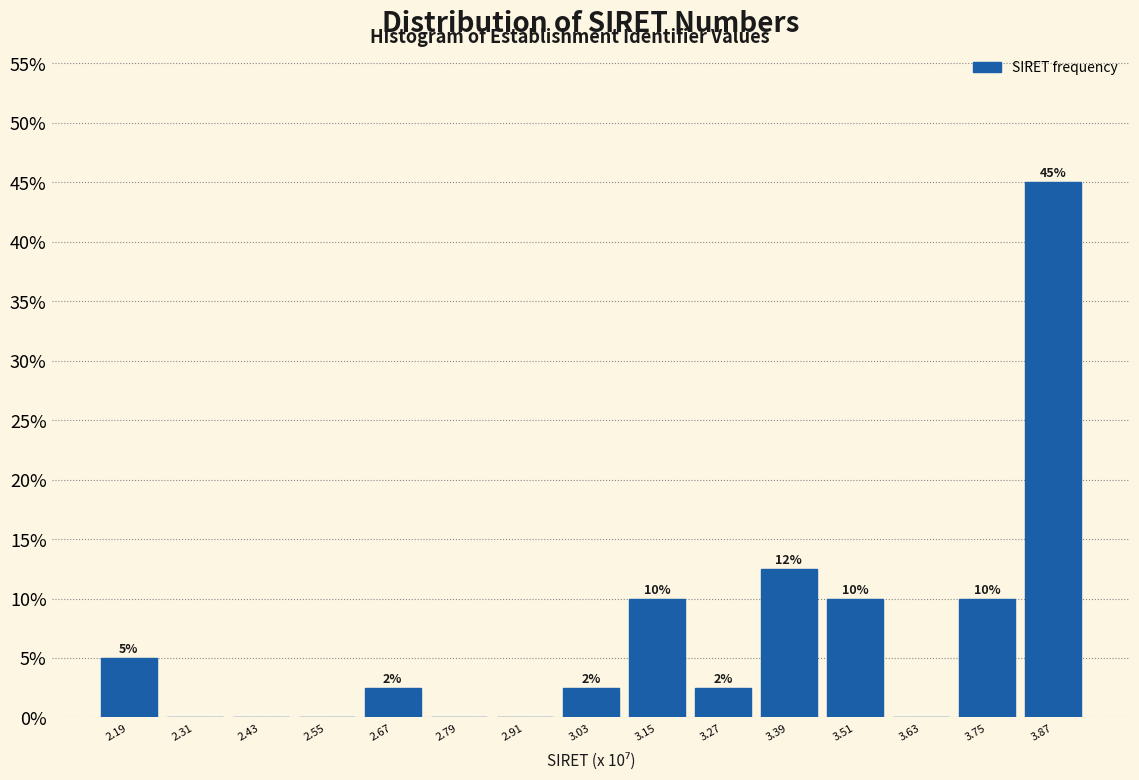

Which range on the x-axis has the tallest bar?

3.82 to 3.94